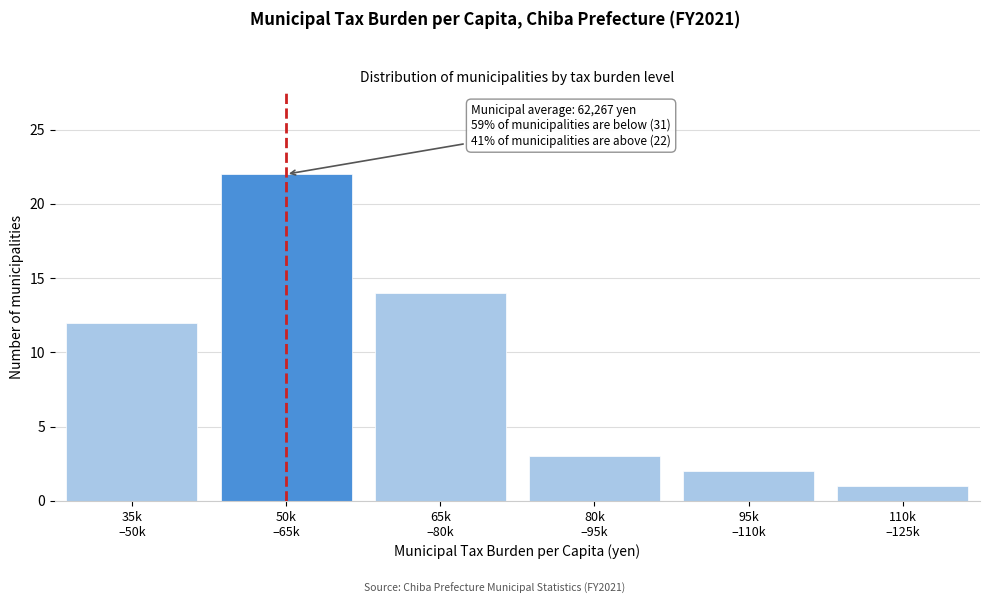

Reading left to right, what are all the values shown in this chart?

12	22	14	3	2	1